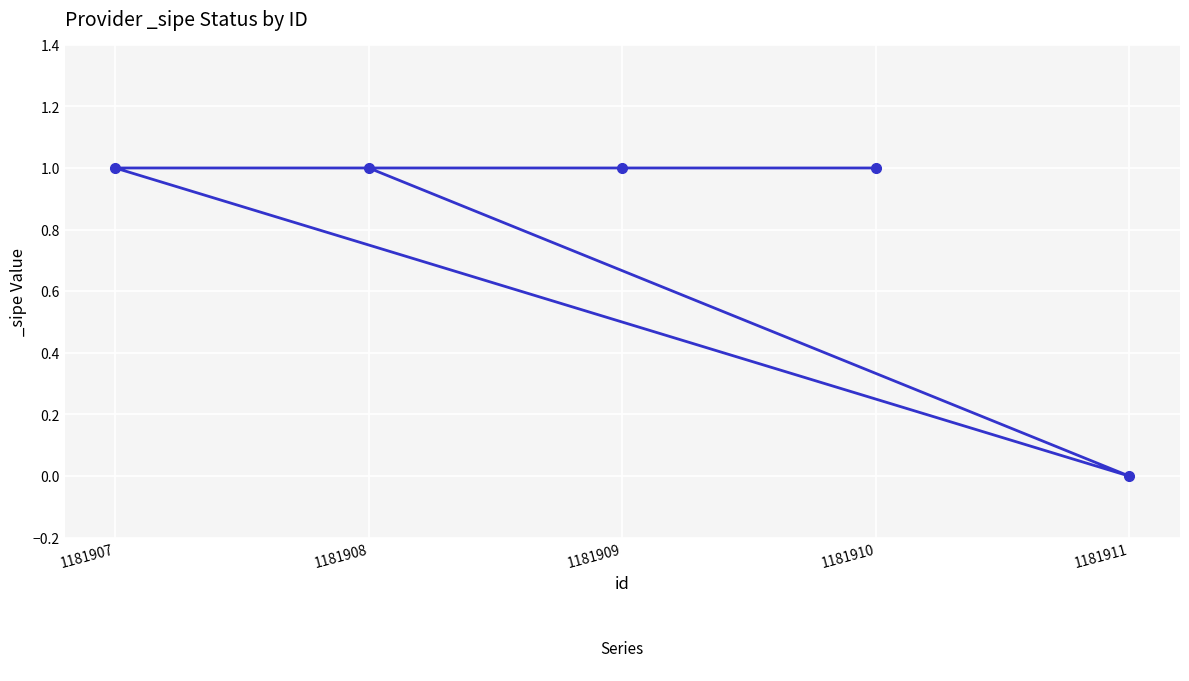

Reading left to right, list all the values displayed in this chart.

1	1	1	1	0